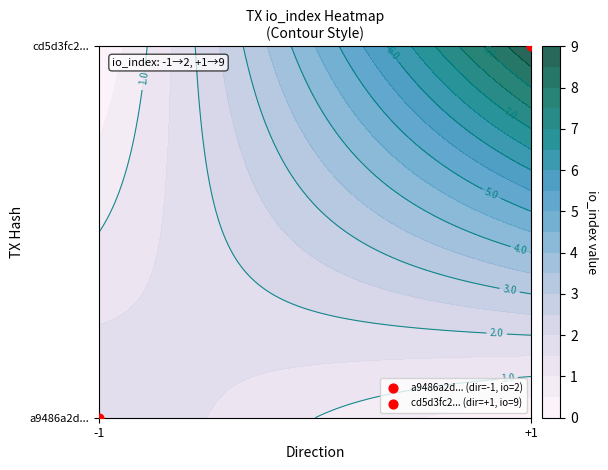

What is the approximate value of cd5d3fc2... at io_index?

9